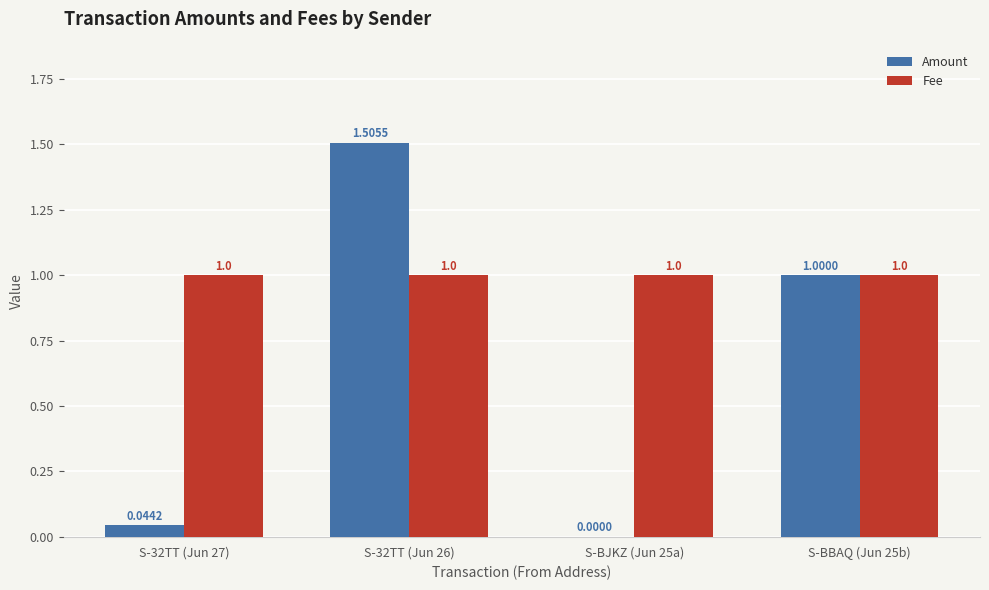

Between S-BJKZ (Jun 25a) and S-BBAQ (Jun 25b), which series saw the biggest shift?

Amount